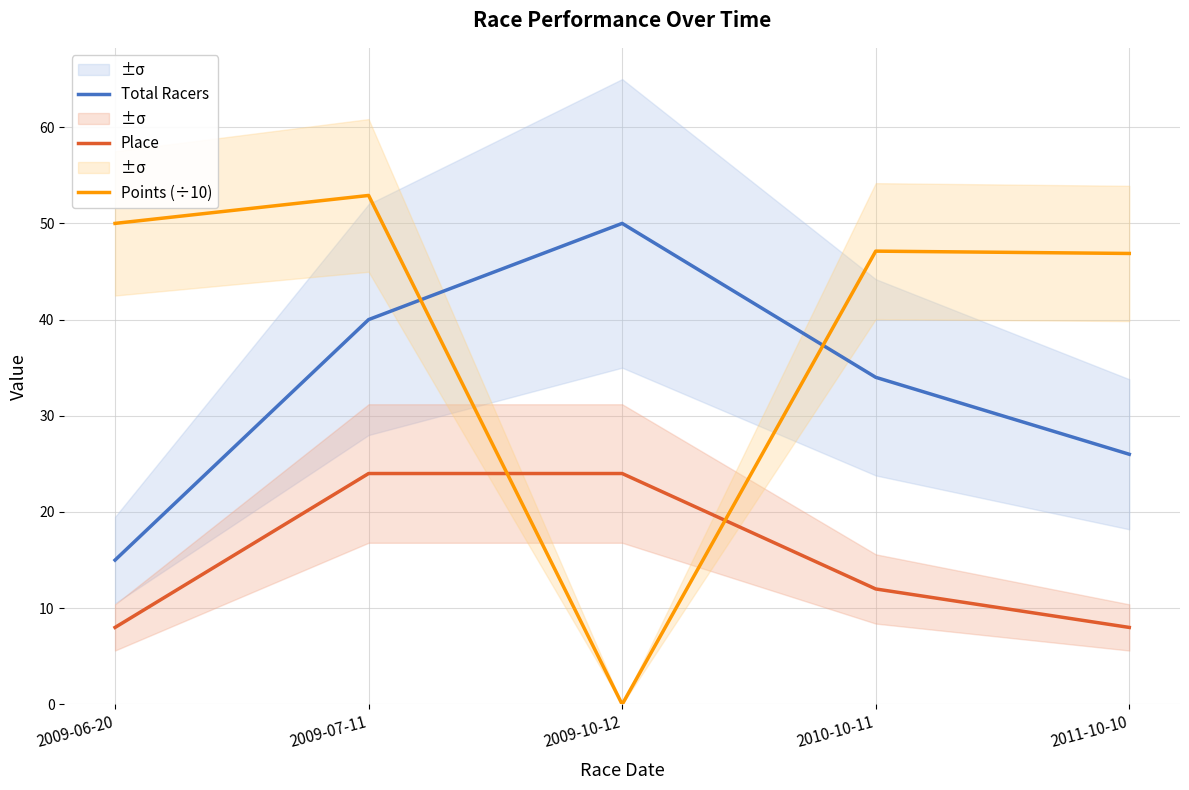

Rank the series at 2009-06-20 from highest to lowest value.

Points (÷10), Total Racers, Place